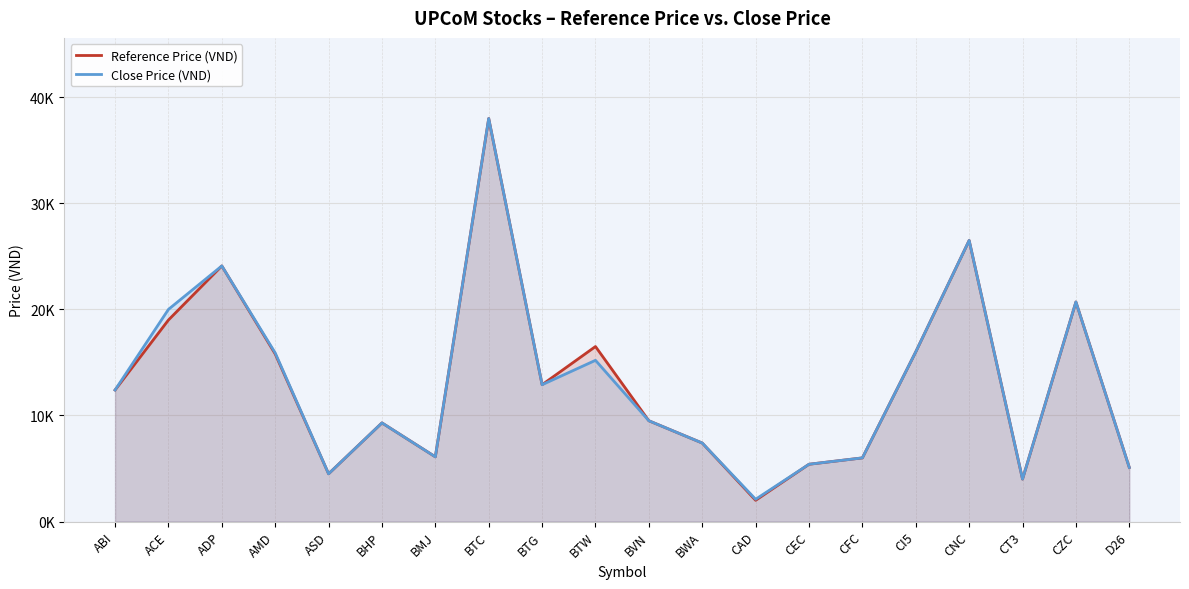

True or false: Reference Price (VND) has more than 0 interior local peaks.

True